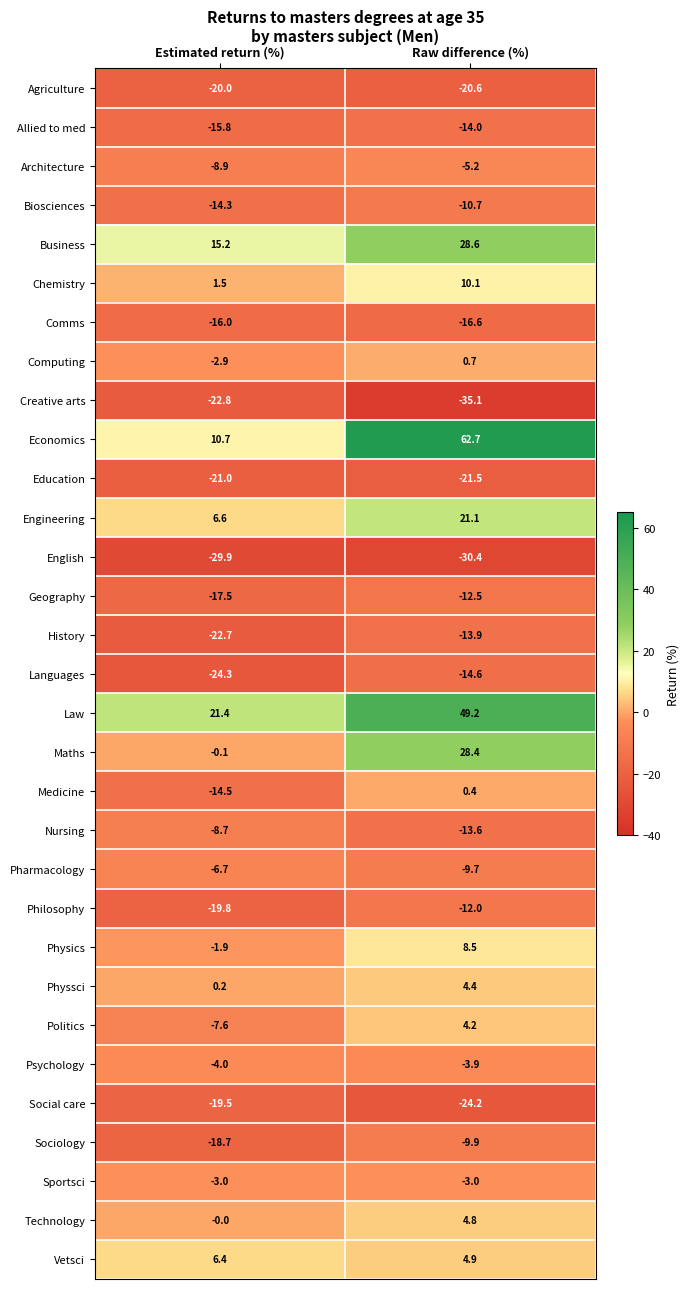

True or false: Politics has a value of -12.1 at Estimated return (%).

False